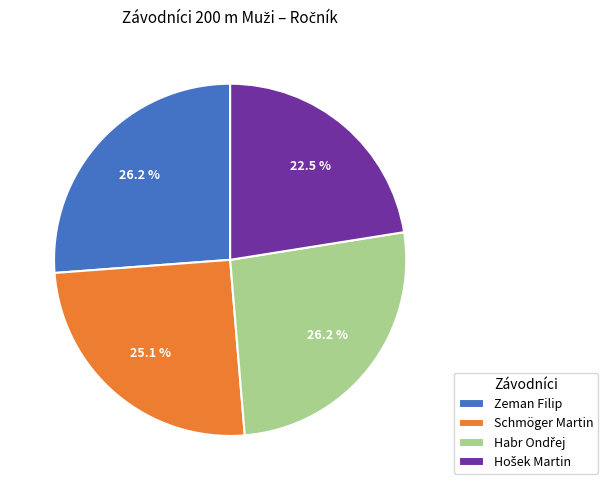

True or false: Schmöger Martin accounts for 31% of the total.

False